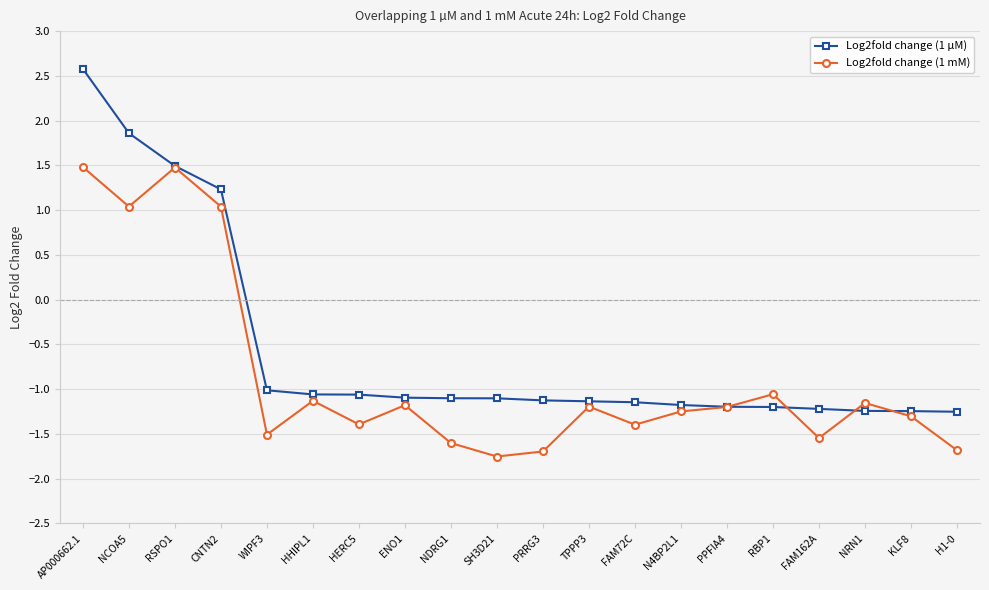

In Log2fold change (1 mM), how many points are lower than both neighbors (excluding endpoints)?

6